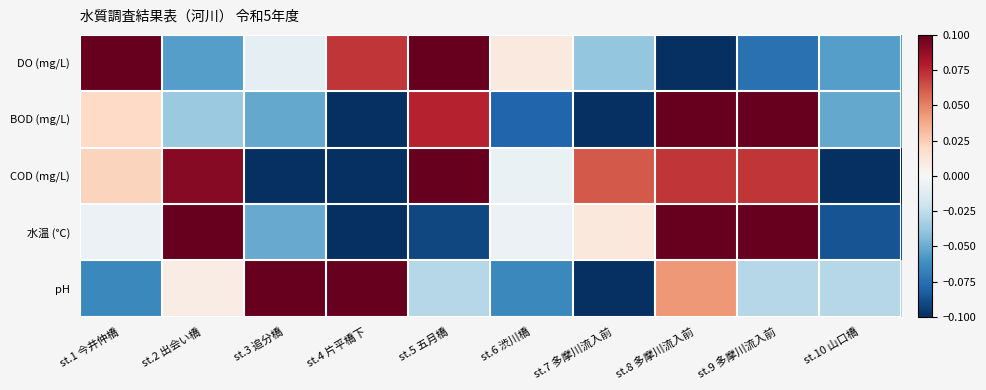

Reading left to right, extract all data points from this chart.

DO (mg/L): st.1 今井仲橋=0.1	st.2 出会い橋=-0.1	st.3 追分橋=-0.0	st.4 片平橋下=0.1	st.5 五月橋=0.1	st.6 渋川橋=0.0	st.7 多摩川流入前=-0.0	st.8 多摩川流入前=-0.1	st.9 多摩川流入前=-0.1	st.10 山口橋=-0.1
BOD (mg/L): st.1 今井仲橋=0.0	st.2 出会い橋=-0.0	st.3 追分橋=-0.1	st.4 片平橋下=-0.1	st.5 五月橋=0.1	st.6 渋川橋=-0.1	st.7 多摩川流入前=-0.1	st.8 多摩川流入前=0.1	st.9 多摩川流入前=0.1	st.10 山口橋=-0.1
COD (mg/L): st.1 今井仲橋=0.0	st.2 出会い橋=0.1	st.3 追分橋=-0.1	st.4 片平橋下=-0.1	st.5 五月橋=0.1	st.6 渋川橋=-0.0	st.7 多摩川流入前=0.1	st.8 多摩川流入前=0.1	st.9 多摩川流入前=0.1	st.10 山口橋=-0.1
水温 (℃): st.1 今井仲橋=-0.0	st.2 出会い橋=0.1	st.3 追分橋=-0.1	st.4 片平橋下=-0.1	st.5 五月橋=-0.1	st.6 渋川橋=-0.0	st.7 多摩川流入前=0.0	st.8 多摩川流入前=0.1	st.9 多摩川流入前=0.1	st.10 山口橋=-0.1
pH: st.1 今井仲橋=-0.1	st.2 出会い橋=0.0	st.3 追分橋=0.1	st.4 片平橋下=0.1	st.5 五月橋=-0.0	st.6 渋川橋=-0.1	st.7 多摩川流入前=-0.1	st.8 多摩川流入前=0.0	st.9 多摩川流入前=-0.0	st.10 山口橋=-0.0